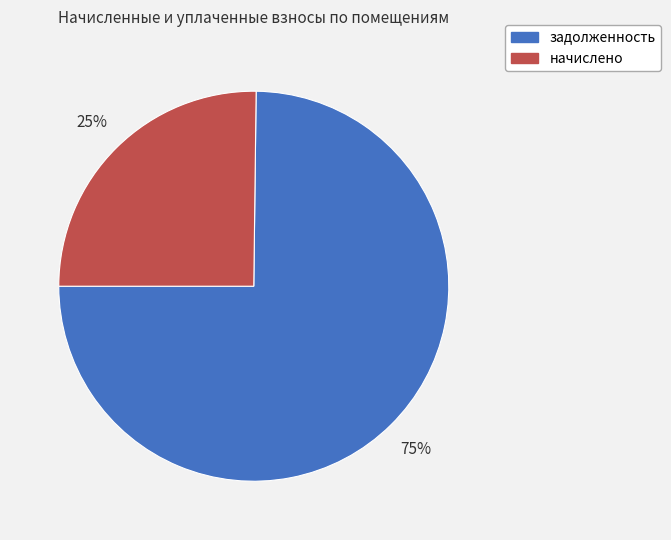

Is задолженность the majority of the pie?

Yes